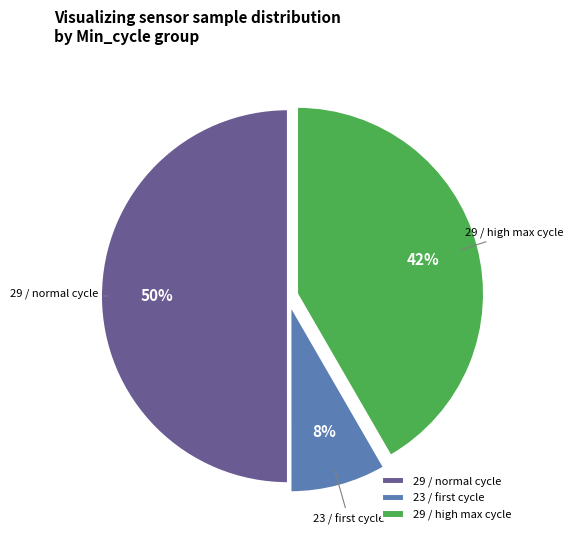

To the nearest percent, what is the average slice percentage?

33%